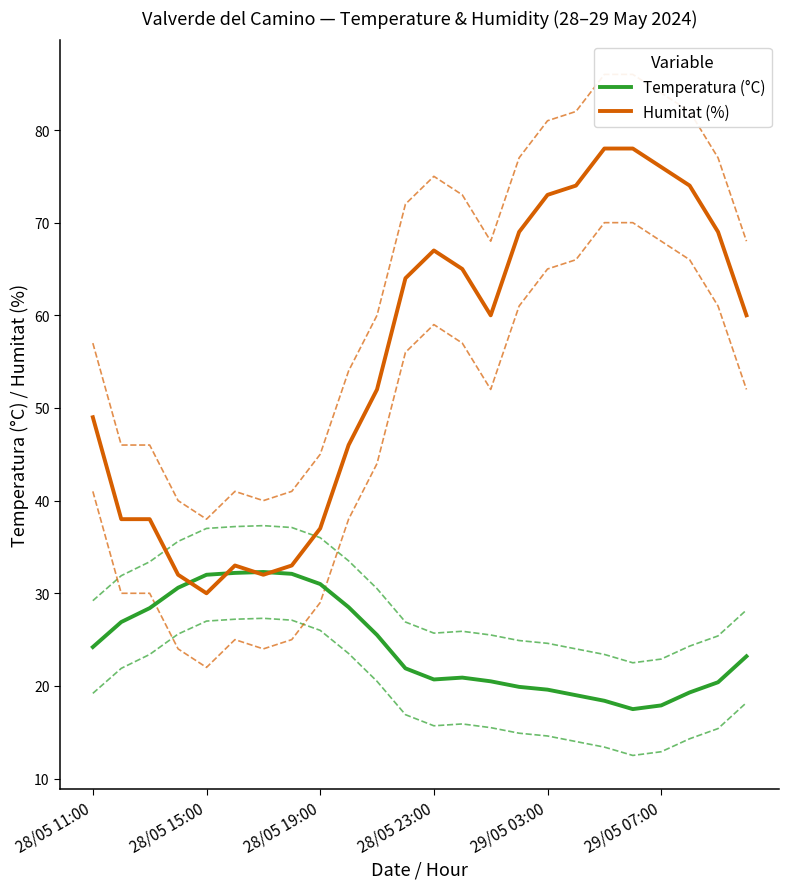

What is the minimum value for Humitat (%)?

30.0